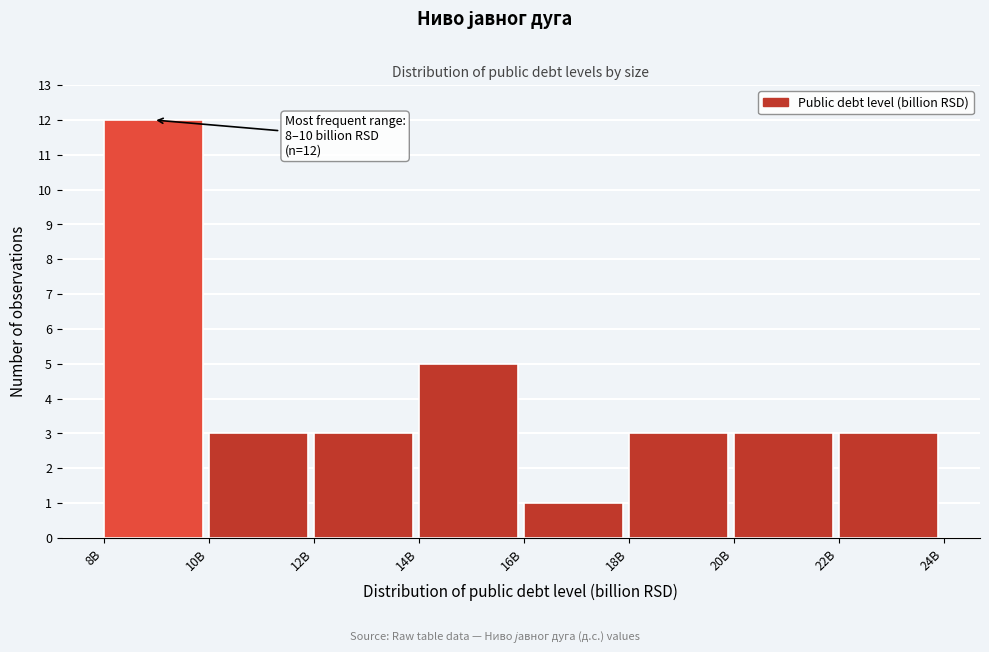

Reading right to left, transcribe all the data shown in this chart.

3	3	3	1	5	3	3	12